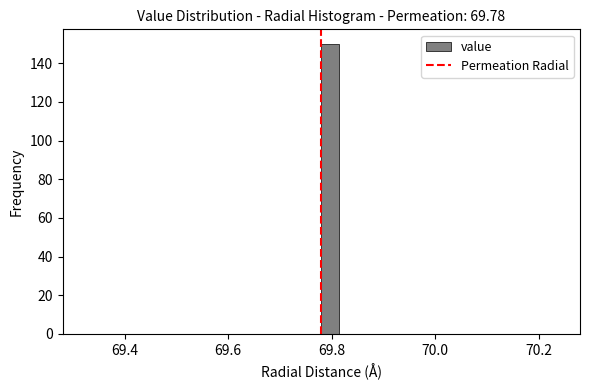

Around what value on the x-axis is the tallest bar? Give the approximate position of its centre, as read against the axis.

69.80